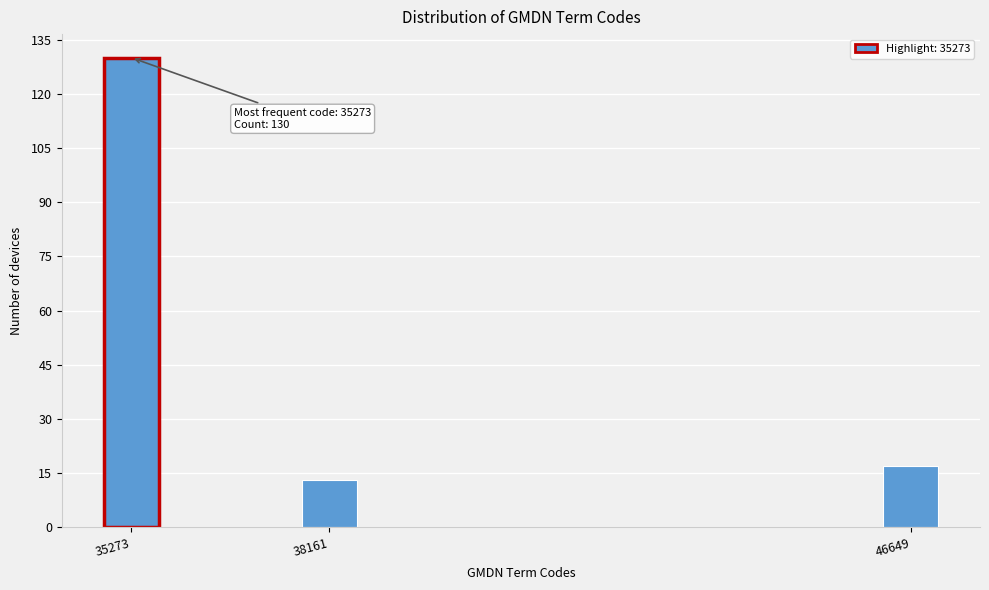

Reading right to left, transcribe all the data shown in this chart.

46649=17	38161=13	35273=130